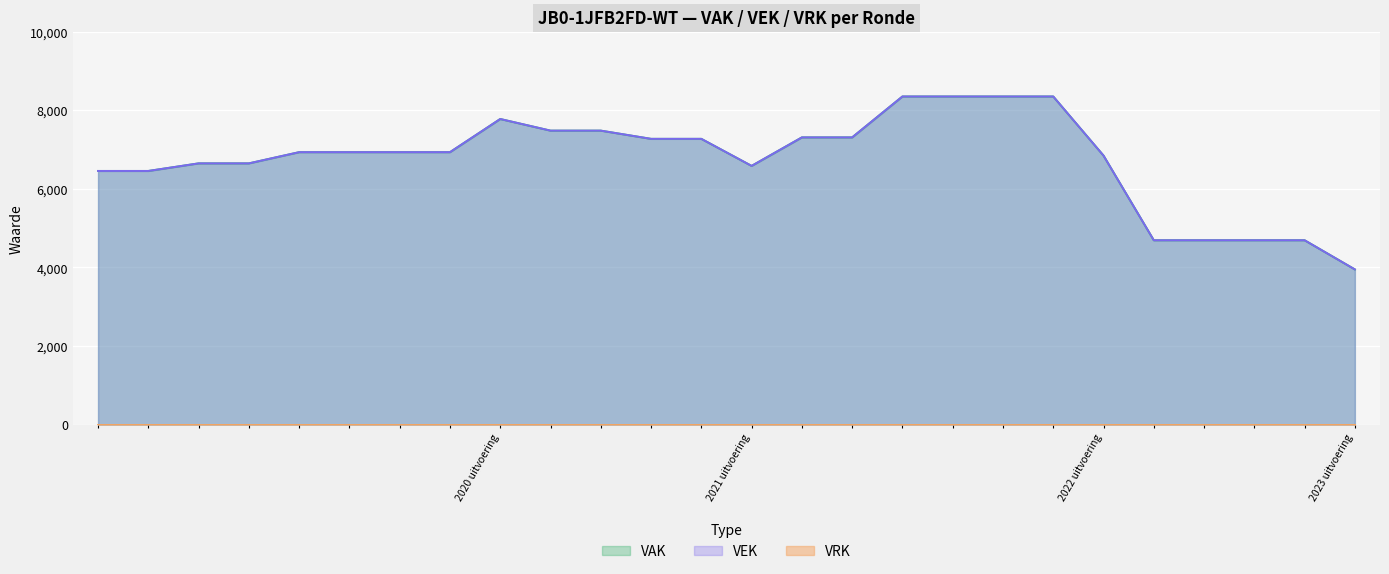

Which series has the largest total across all categories?

VAK